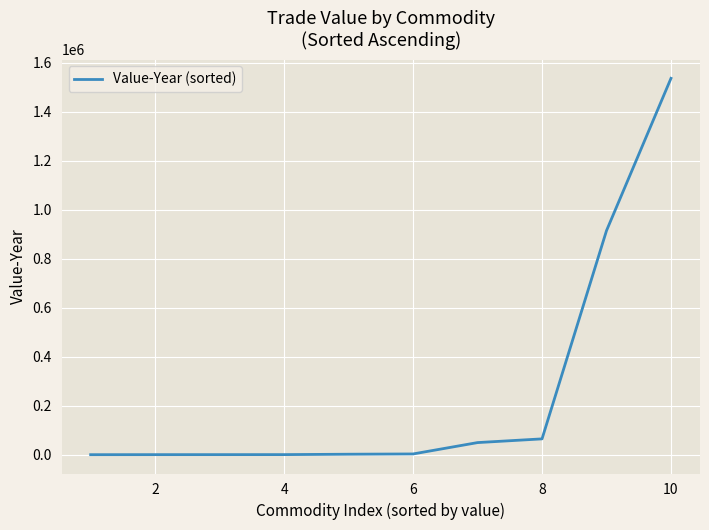

What is the difference between the maximum and minimum values?

1536018